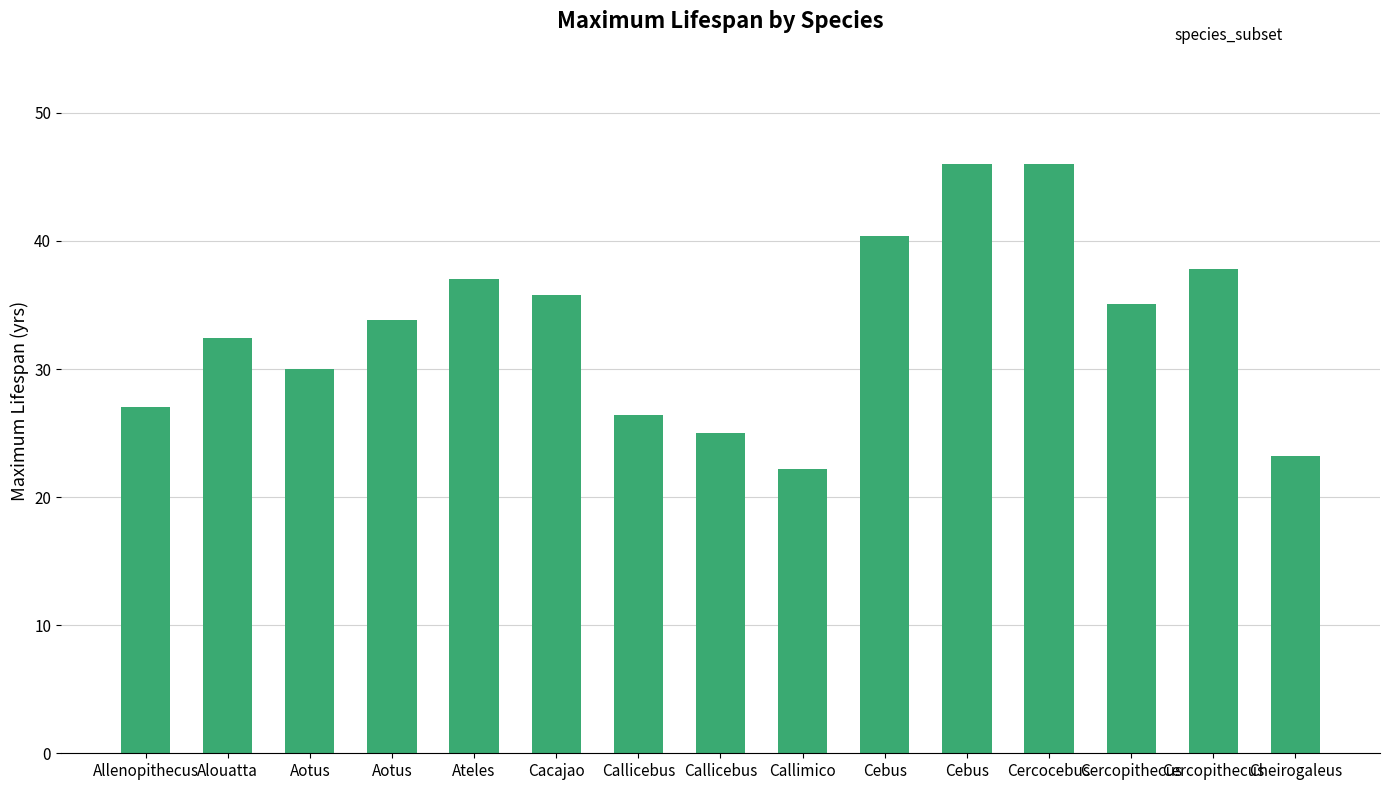

Where does the data first go above 33?

Aotus